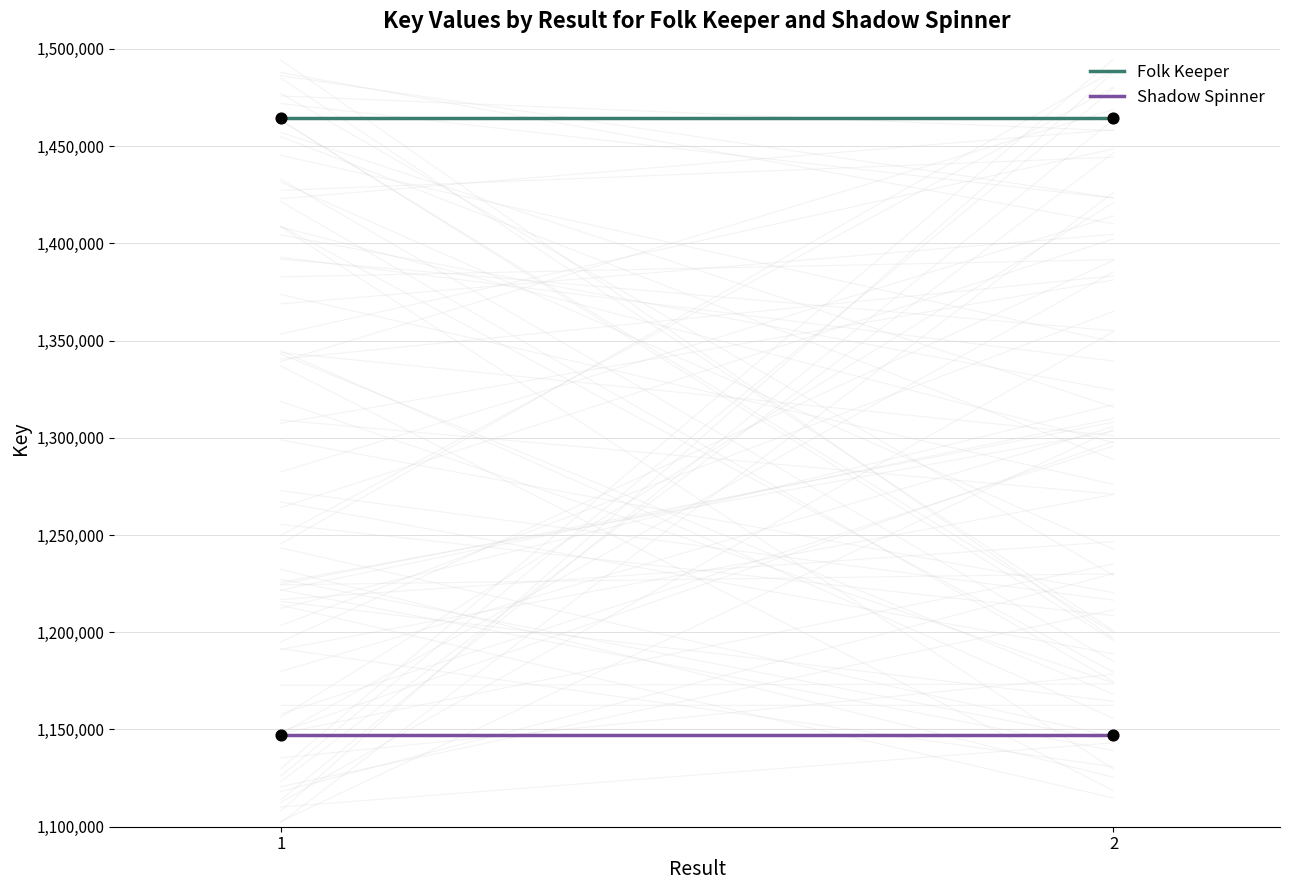

How many data points are displayed?

4